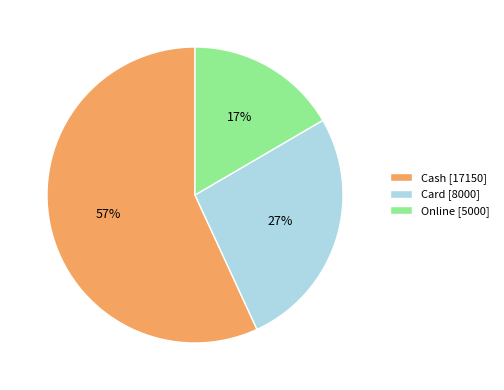

Which slice is the smallest?

Online